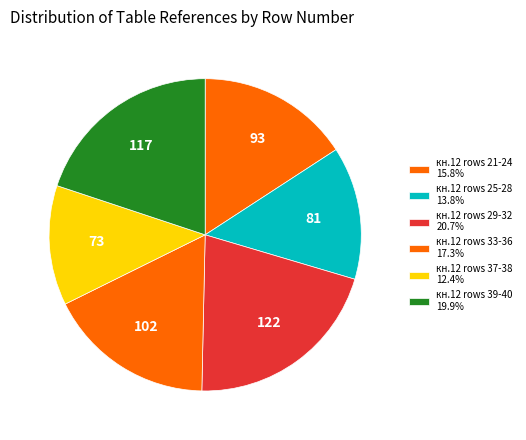

Count the number of slices in the pie.

6